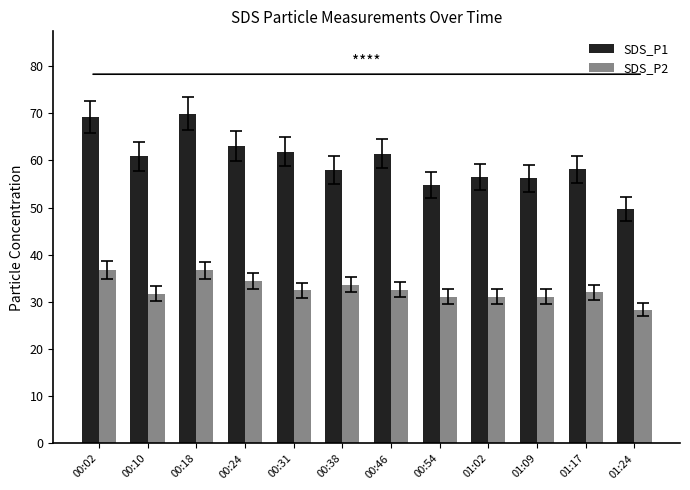

What value does the SDS_P1 series have at 01:02?

56.5